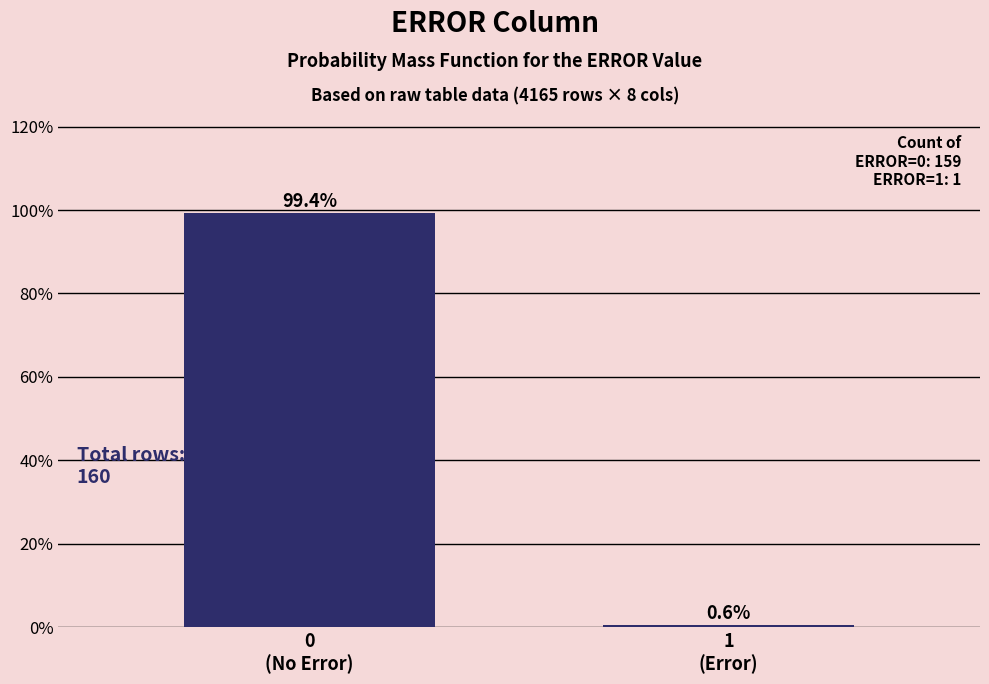

Reading left to right, list all the values displayed in this chart.

99.4	0.6